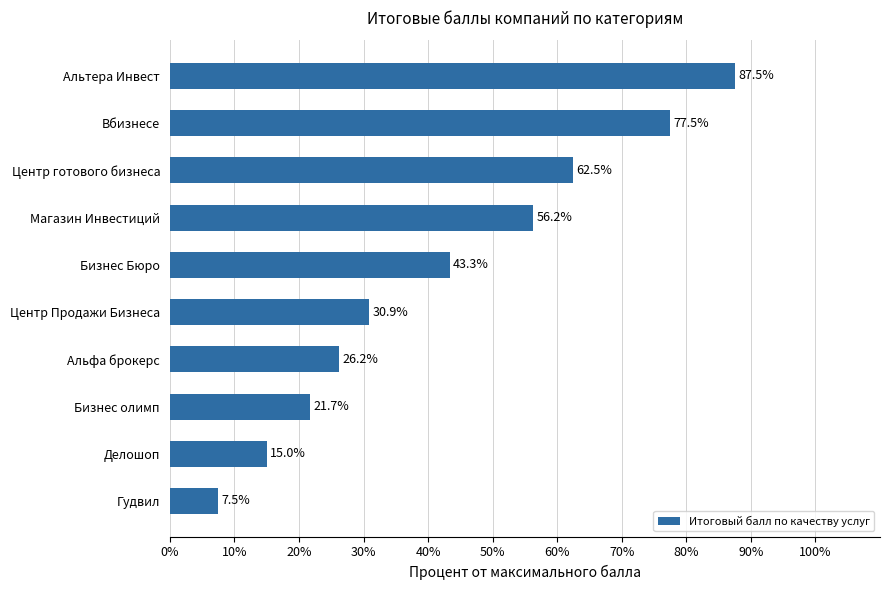

Where is the data nearest to the value 47?

Бизнес Бюро